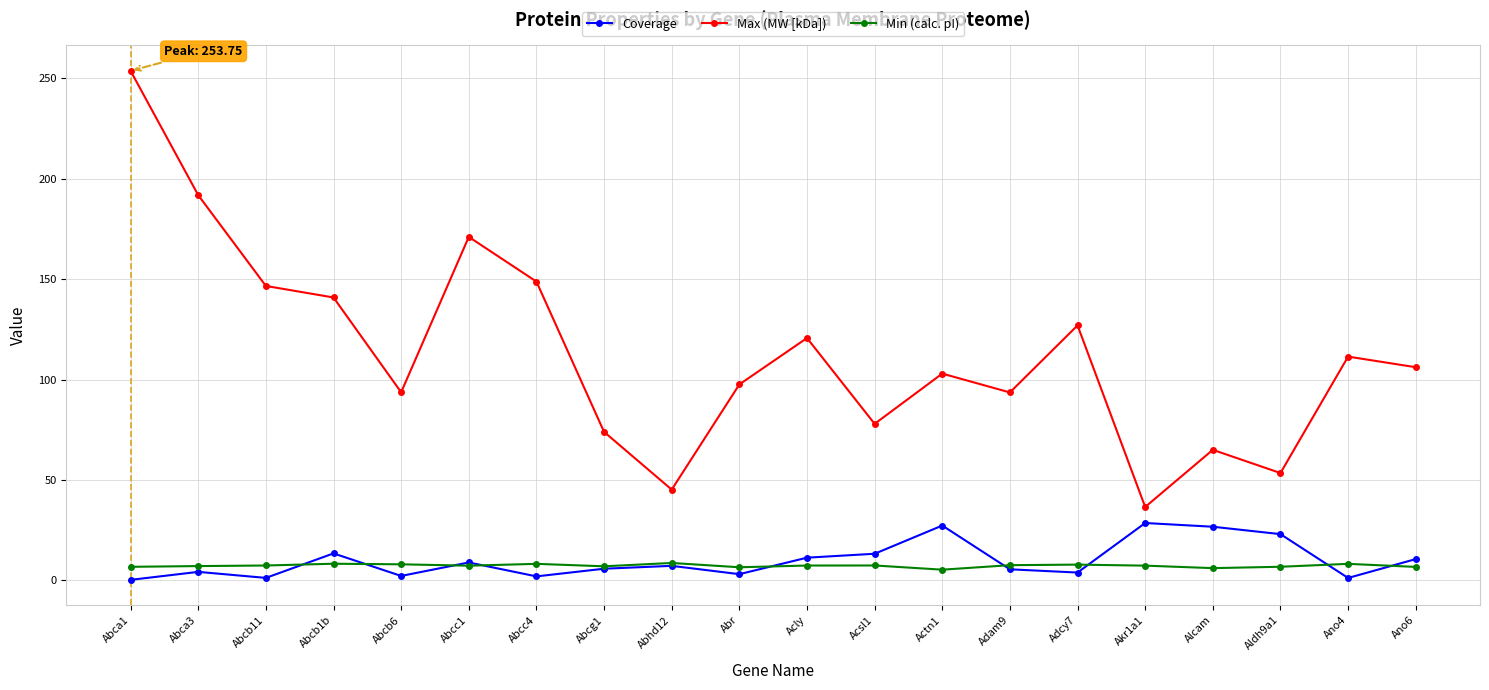

True or false: Min (calc. pI) and Max (MW [kDa]) intersect in this chart.

False